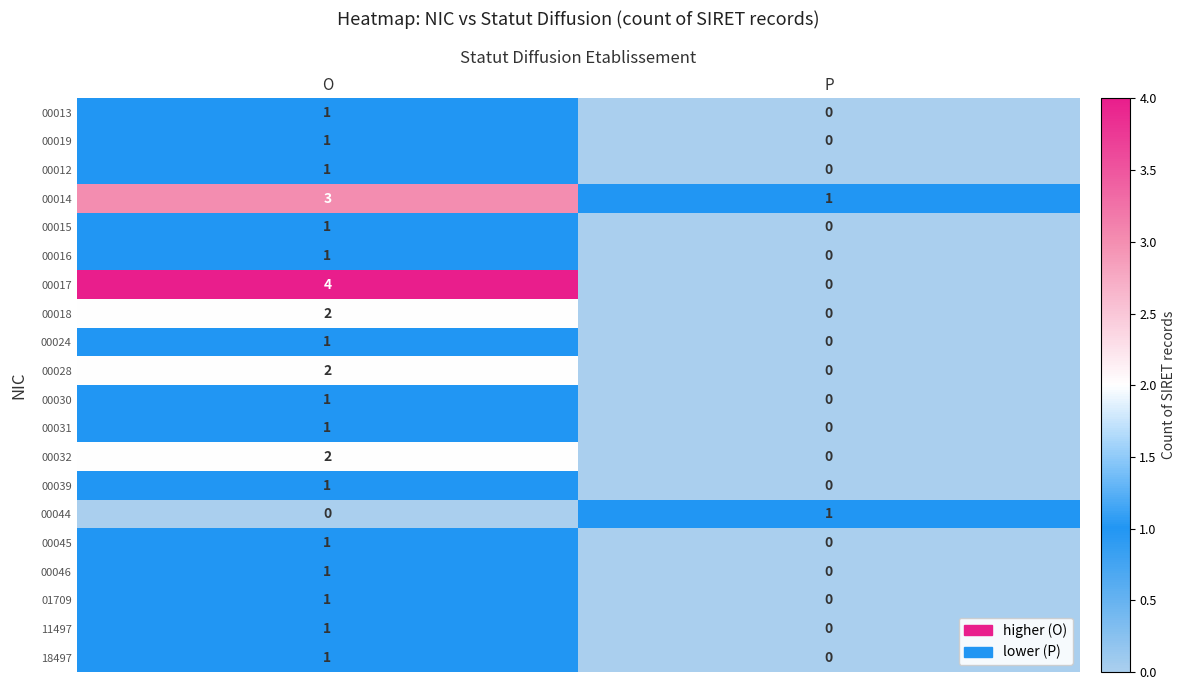

At which category is the sum across all series the highest?

O